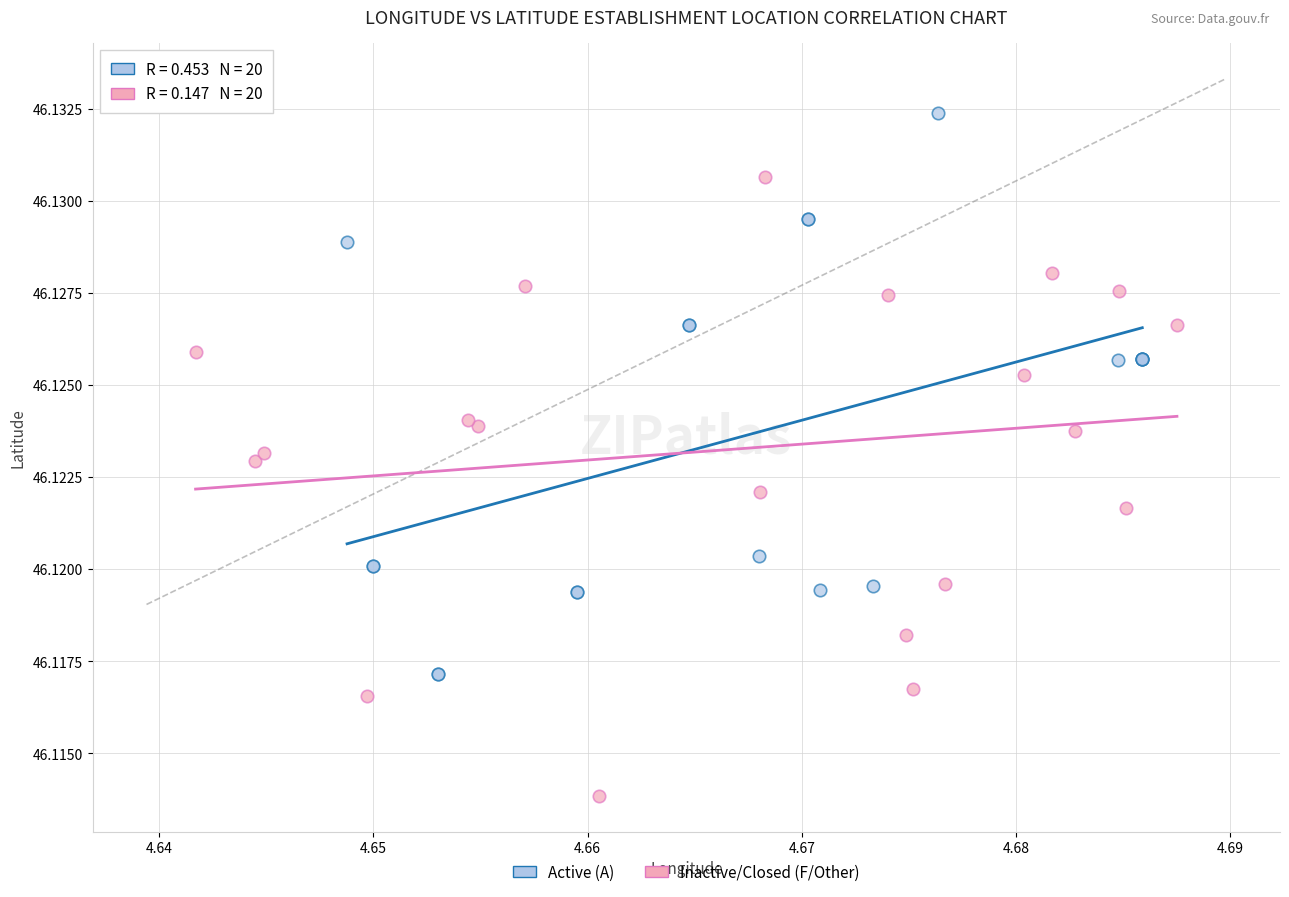

Which series contains the highest Y value?

Active (A)